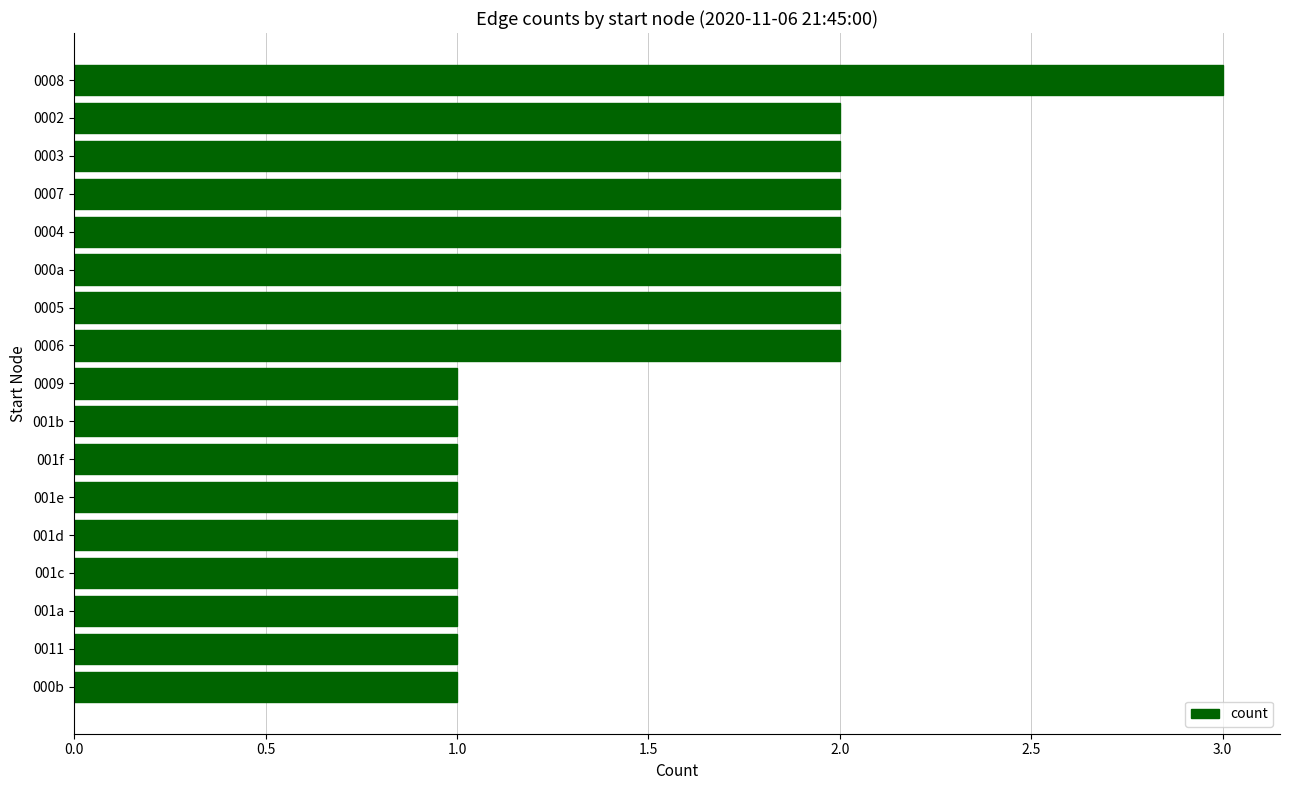

What is the sum of all values?

26